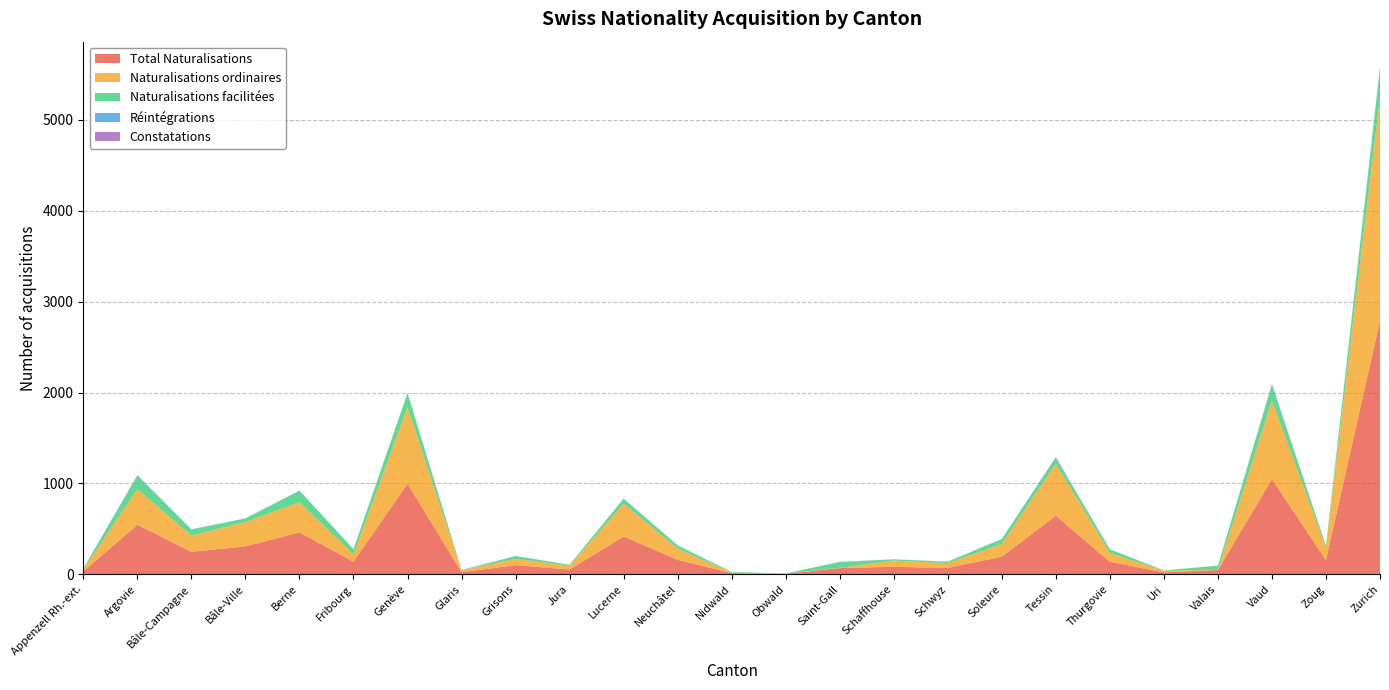

Reading left to right, extract all data points from this chart.

Total Naturalisations: Appenzell Rh.-ext.=33	Argovie=546	Bâle-Campagne=248	Bâle-Ville=308	Berne=461	Fribourg=139	Genève=997	Glaris=24	Grisons=101	Jura=53	Lucerne=417	Neuchâtel=160	Nidwald=13	Obwald=5	Saint-Gall=69	Schaffhouse=83	Schwyz=70	Soleure=195	Tessin=645	Thurgovie=138	Uri=22	Valais=48	Vaud=1047	Zoug=157	Zurich=2790
Naturalisations ordinaires: Appenzell Rh.-ext.=25	Argovie=390	Bâle-Campagne=177	Bâle-Ville=268	Berne=332	Fribourg=81	Genève=840	Glaris=19	Grisons=69	Jura=43	Lucerne=361	Neuchâtel=124	Nidwald=5	Obwald=4	Saint-Gall=3	Schaffhouse=68	Schwyz=53	Soleure=141	Tessin=572	Thurgovie=98	Uri=18	Valais=2	Vaud=863	Zoug=135	Zurich=2455
Naturalisations facilitées: Appenzell Rh.-ext.=8	Argovie=144	Bâle-Campagne=68	Bâle-Ville=40	Berne=126	Fribourg=55	Genève=157	Glaris=3	Grisons=31	Jura=10	Lucerne=52	Neuchâtel=33	Nidwald=8	Obwald=1	Saint-Gall=62	Schaffhouse=15	Schwyz=17	Soleure=52	Tessin=65	Thurgovie=39	Uri=4	Valais=46	Vaud=174	Zoug=21	Zurich=323
Réintégrations: Appenzell Rh.-ext.=0	Argovie=9	Bâle-Campagne=3	Bâle-Ville=0	Berne=3	Fribourg=3	Genève=0	Glaris=1	Grisons=0	Jura=0	Lucerne=3	Neuchâtel=3	Nidwald=0	Obwald=0	Saint-Gall=3	Schaffhouse=0	Schwyz=0	Soleure=2	Tessin=0	Thurgovie=1	Uri=0	Valais=0	Vaud=0	Zoug=1	Zurich=11
Constatations: Appenzell Rh.-ext.=0	Argovie=3	Bâle-Campagne=0	Bâle-Ville=0	Berne=0	Fribourg=0	Genève=0	Glaris=1	Grisons=1	Jura=0	Lucerne=1	Neuchâtel=0	Nidwald=0	Obwald=0	Saint-Gall=1	Schaffhouse=0	Schwyz=0	Soleure=0	Tessin=8	Thurgovie=0	Uri=0	Valais=0	Vaud=10	Zoug=0	Zurich=1